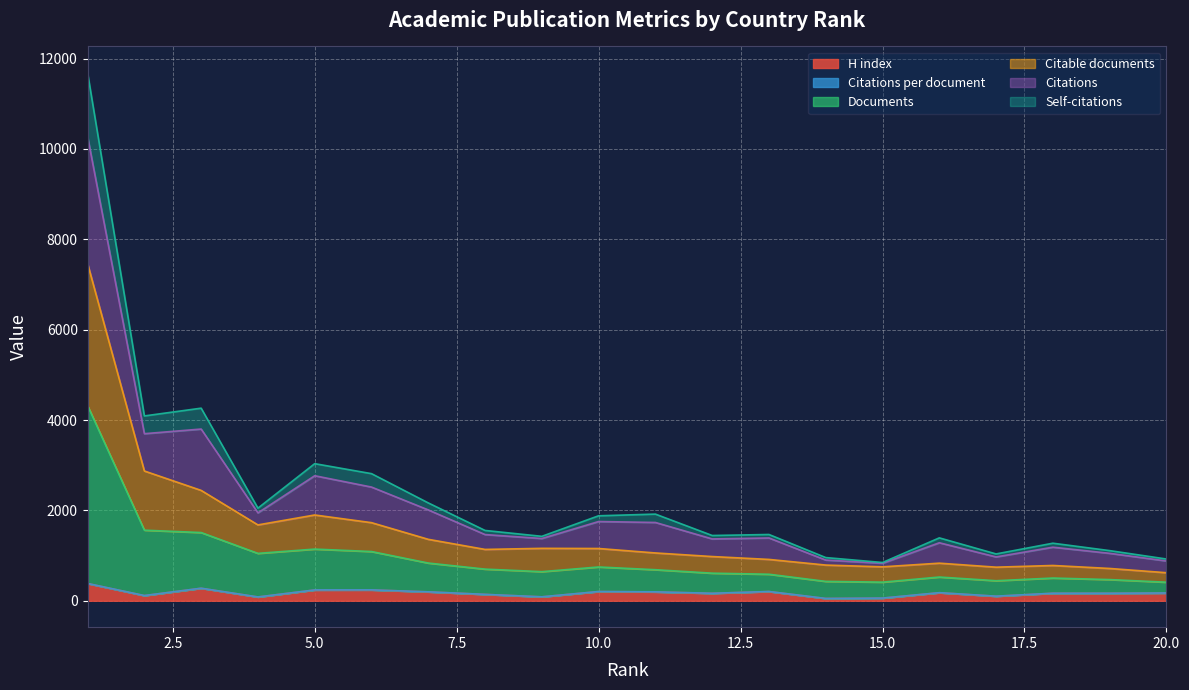

Which category has the highest value across all series?

1